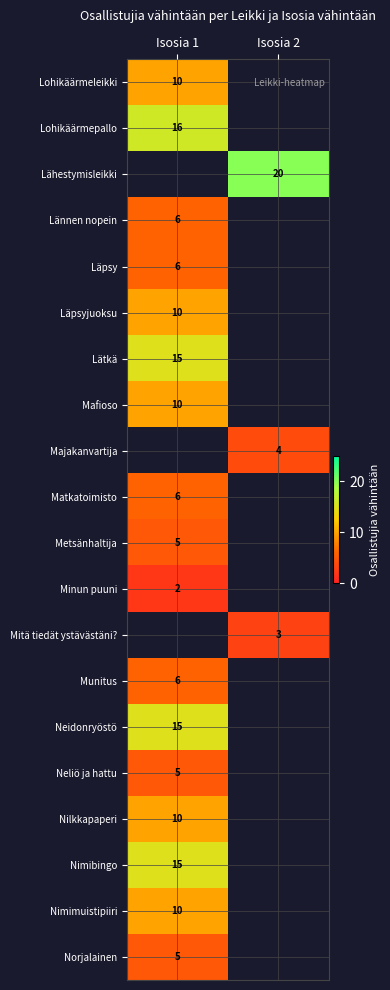

Is the value of Lohikäärmeleikki at Isosia 1 greater than the value of Mitä tiedät ystävästäni? at Isosia 2?

Yes